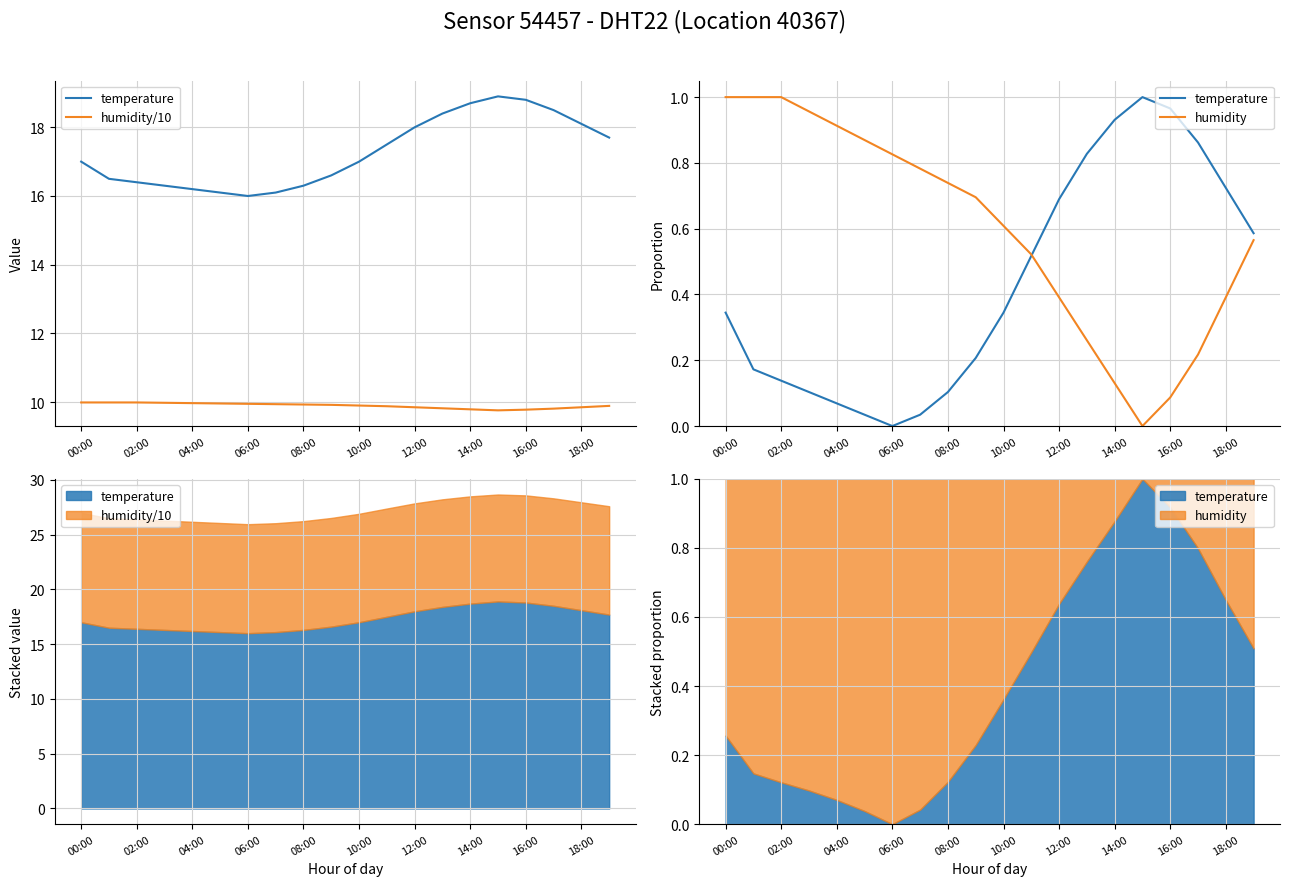

True or false: humidity/10 and temperature intersect in this chart.

False